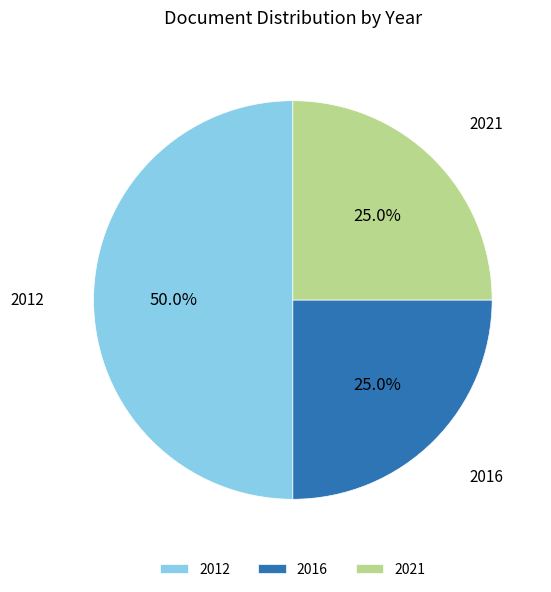

Approximately how many times larger is the value at 2021 compared to 2016?

1.0